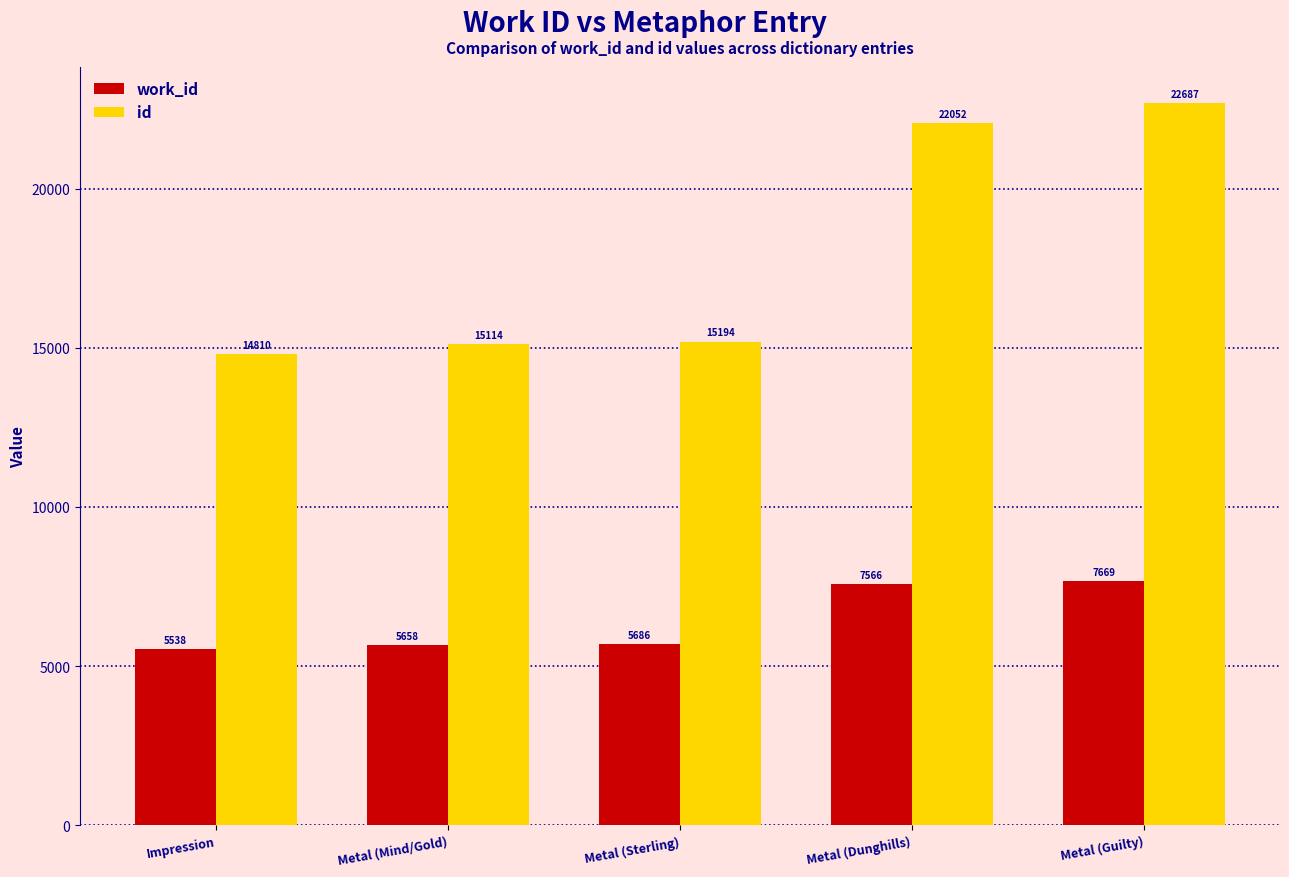

At how many categories does at least one series exceed 18172?

2